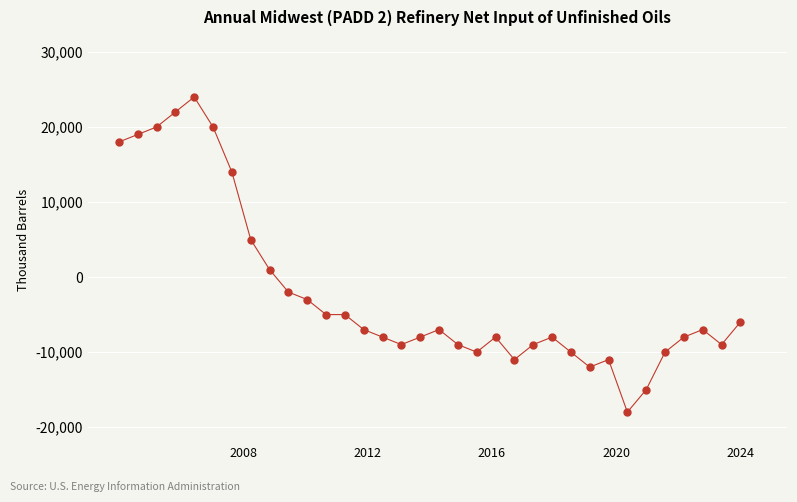

What is the range of Y values (max minus min)?

42000.0